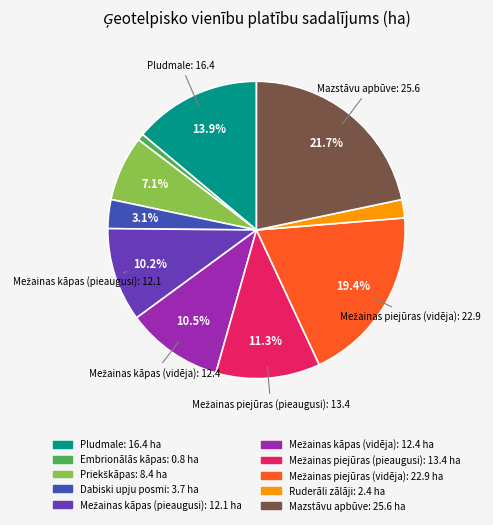

How many slices are in this pie chart?

10